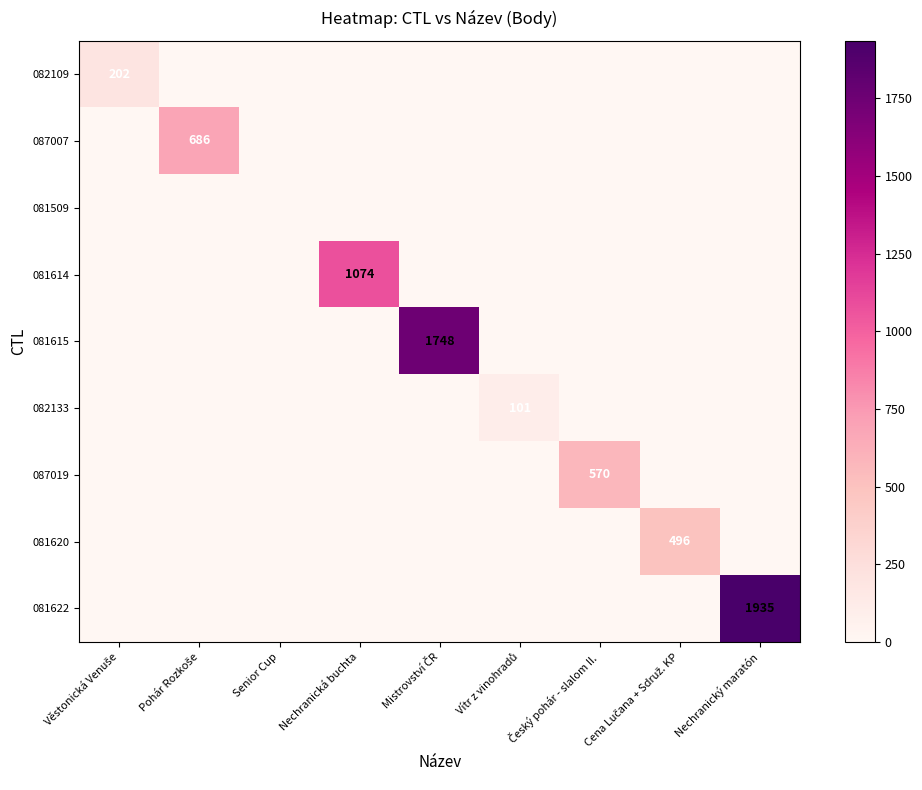

Is it true that 087007 equals 413 at Senior Cup?

False